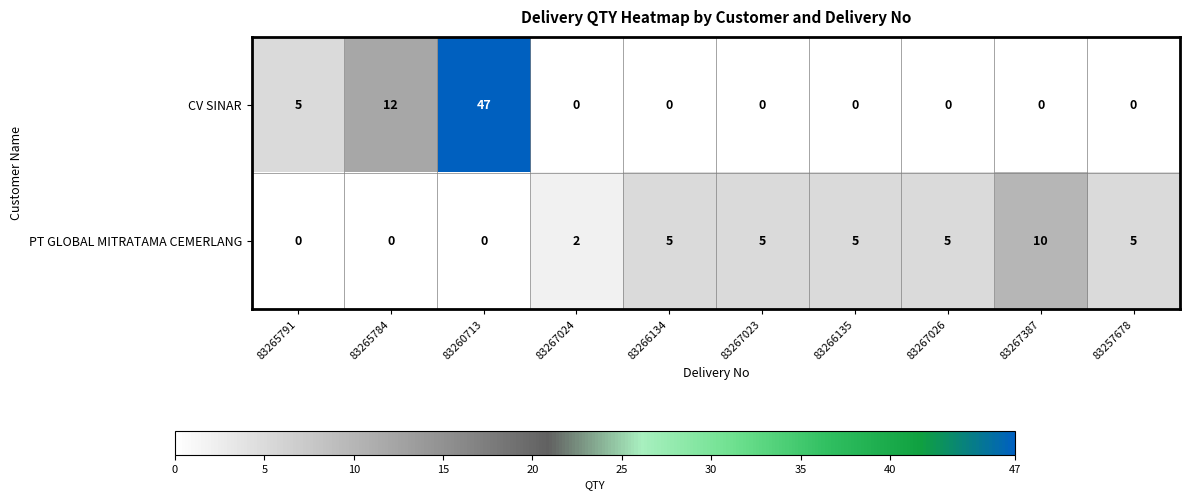

Which series has the largest total across all categories?

CV SINAR